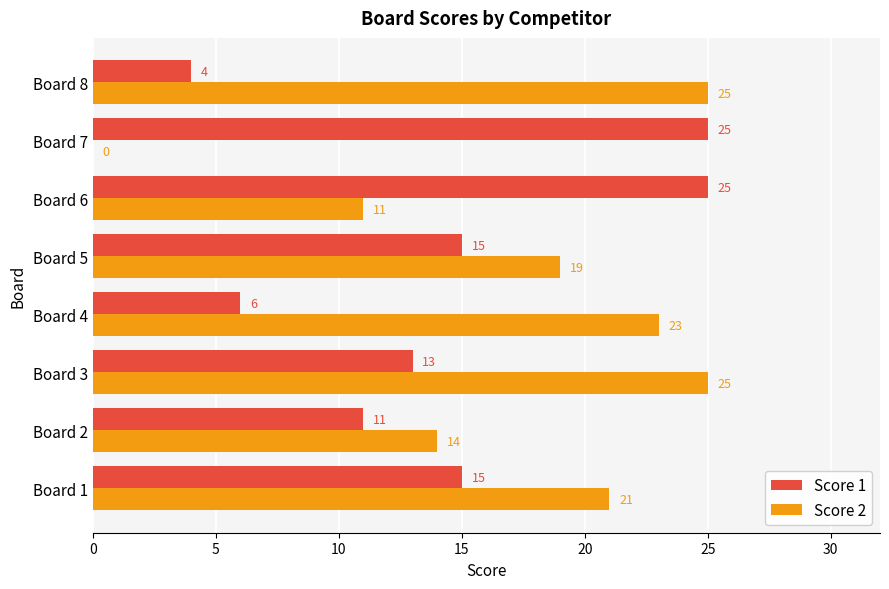

The value of Score 2 at Board 2 is 6. True or false?

False